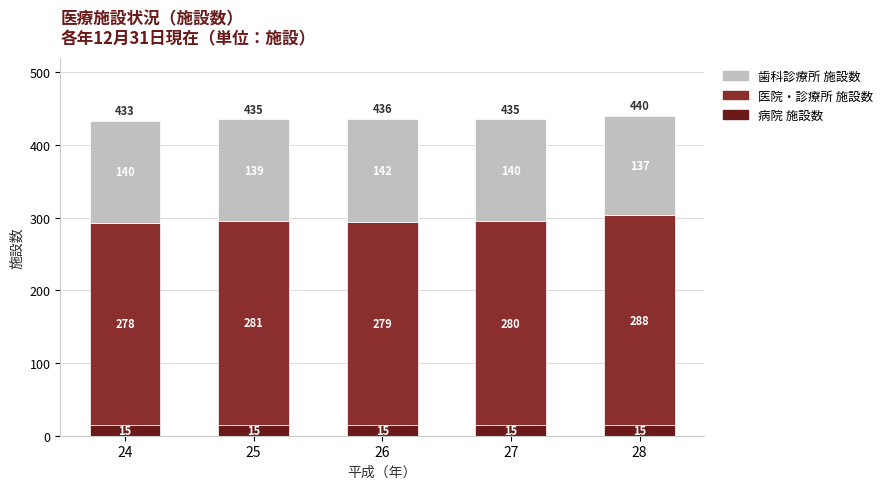

Read the 病院 施設数 value at 25.

15